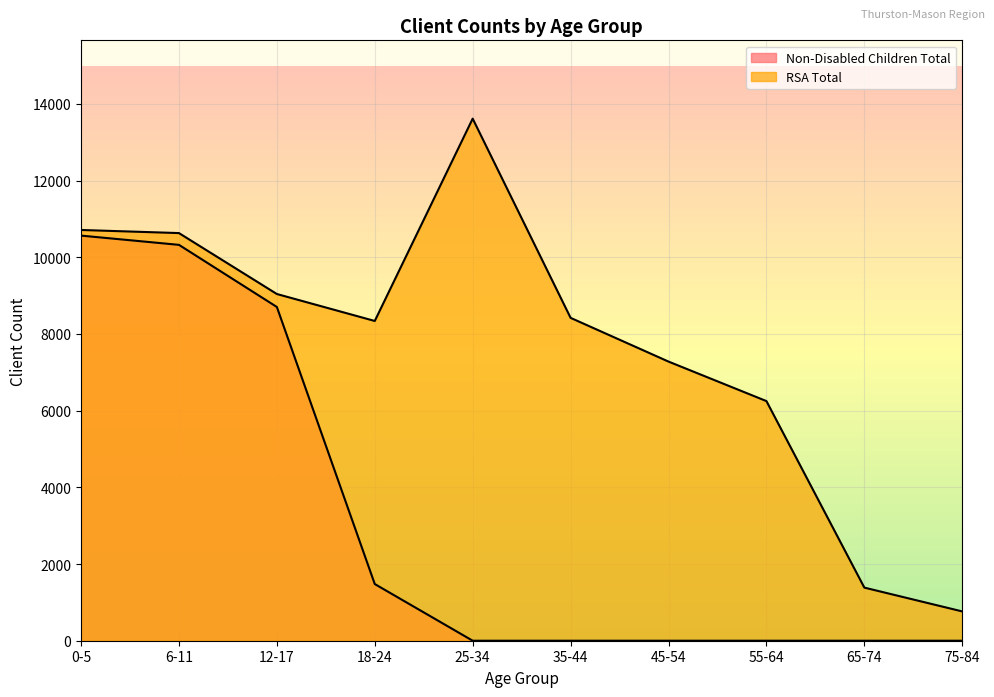

How many lines are shown in the chart?

2